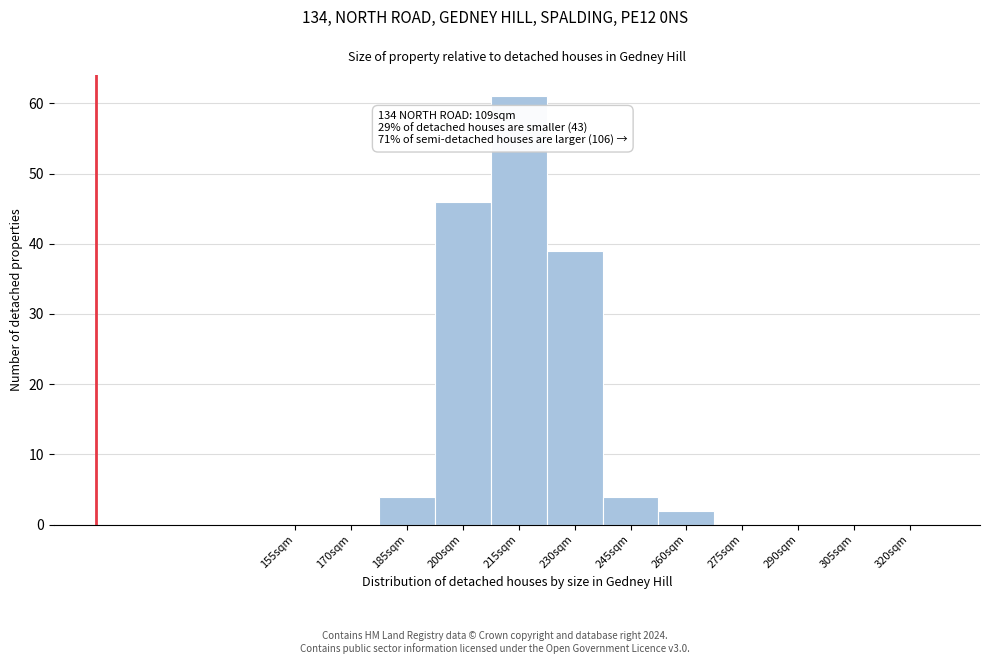

Reading left to right, extract all data points from this chart.

155sqm=0	170sqm=0	185sqm=4	200sqm=46	215sqm=61	230sqm=39	245sqm=4	260sqm=2	275sqm=0	290sqm=0	305sqm=0	320sqm=0